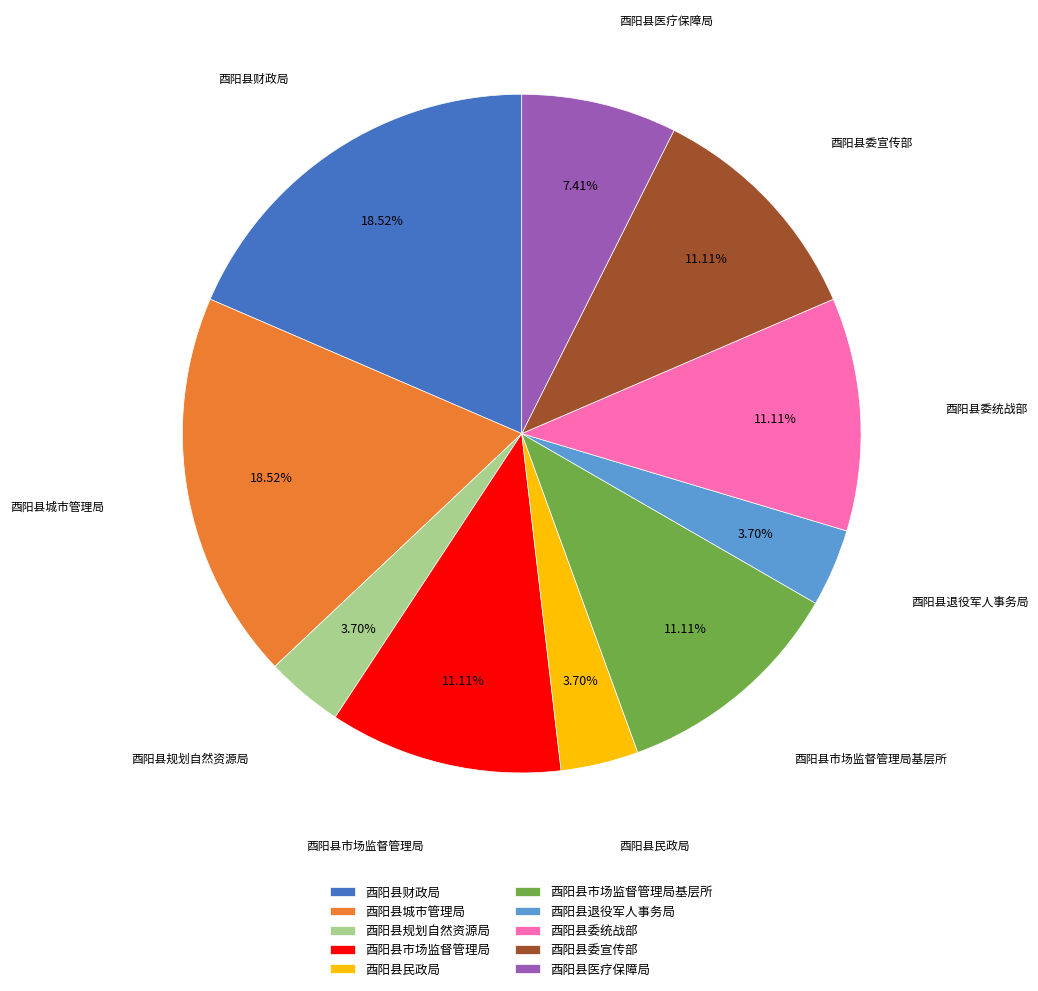

Which has a higher value, 酉阳县市场监督管理局基层所 or 酉阳县医疗保障局?

酉阳县市场监督管理局基层所